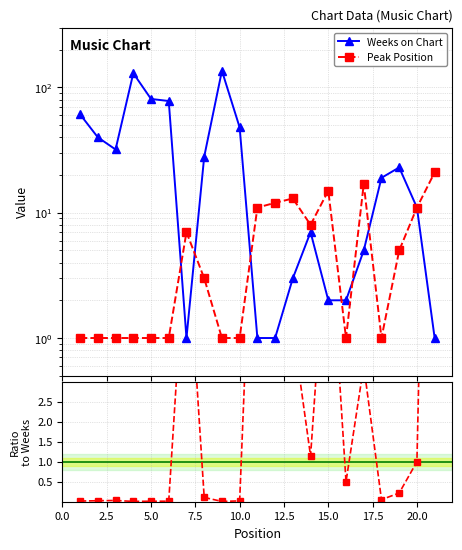

Rank the series at 0.0 from lowest to highest value.

Peak Position, Weeks on Chart